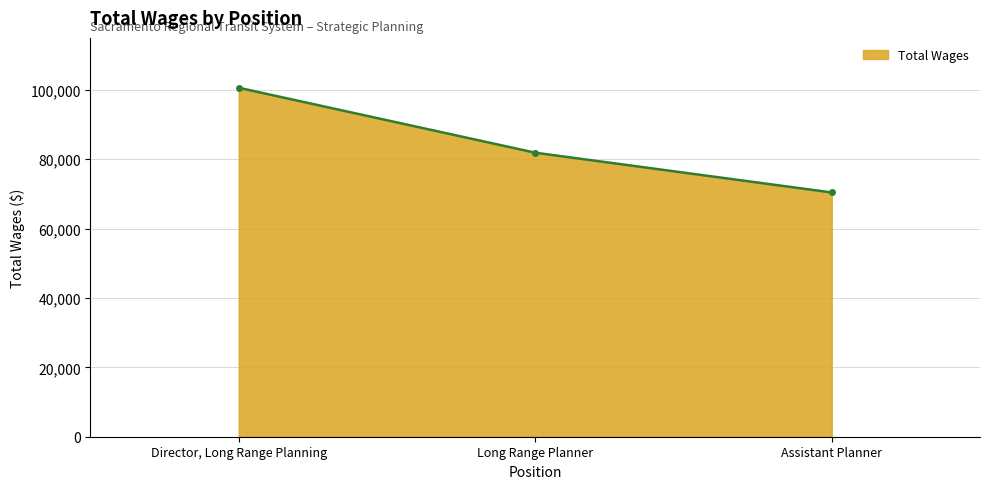

What is the ratio of the value at Director, Long Range Planning to the value at Long Range Planner?

1.2